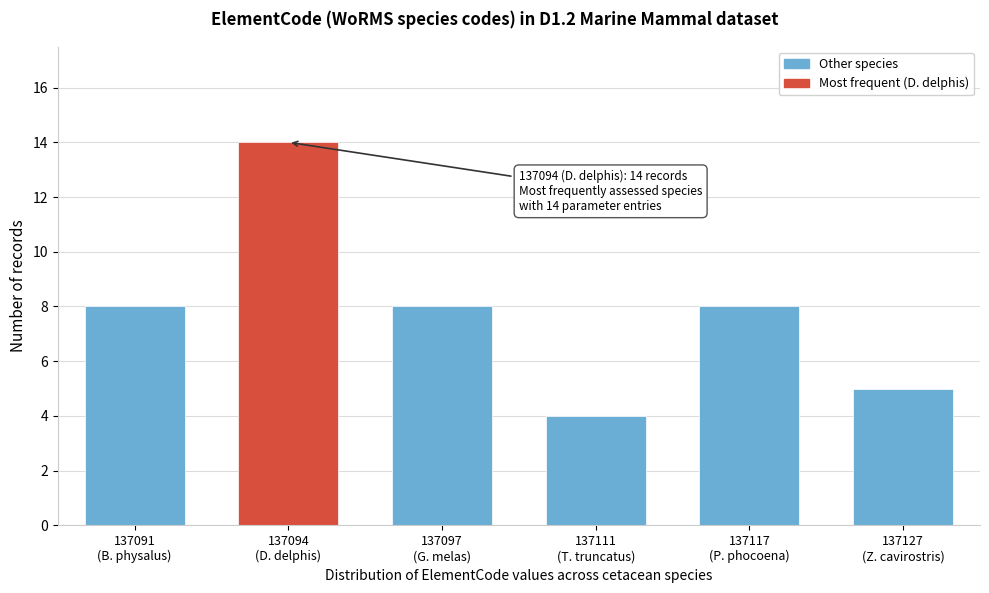

Reading left to right, what are all the values shown in this chart?

8	14	8	4	8	5